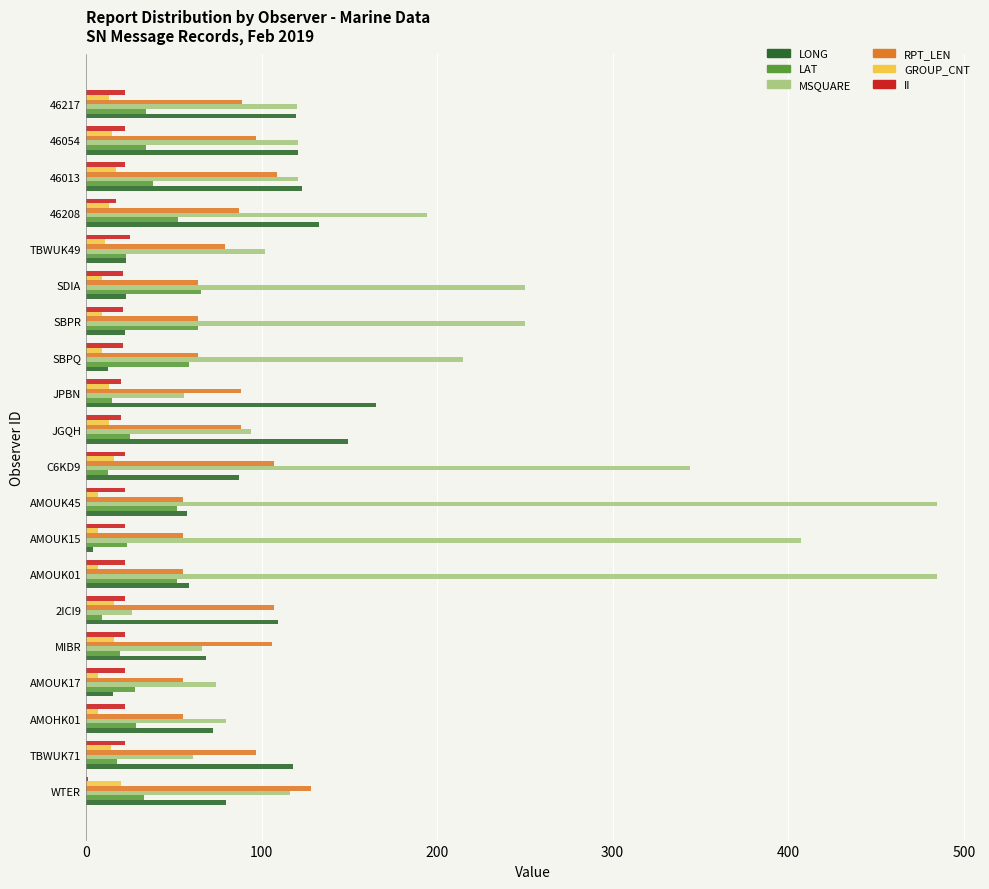

What is the highest value of the RPT_LEN series?

128.0